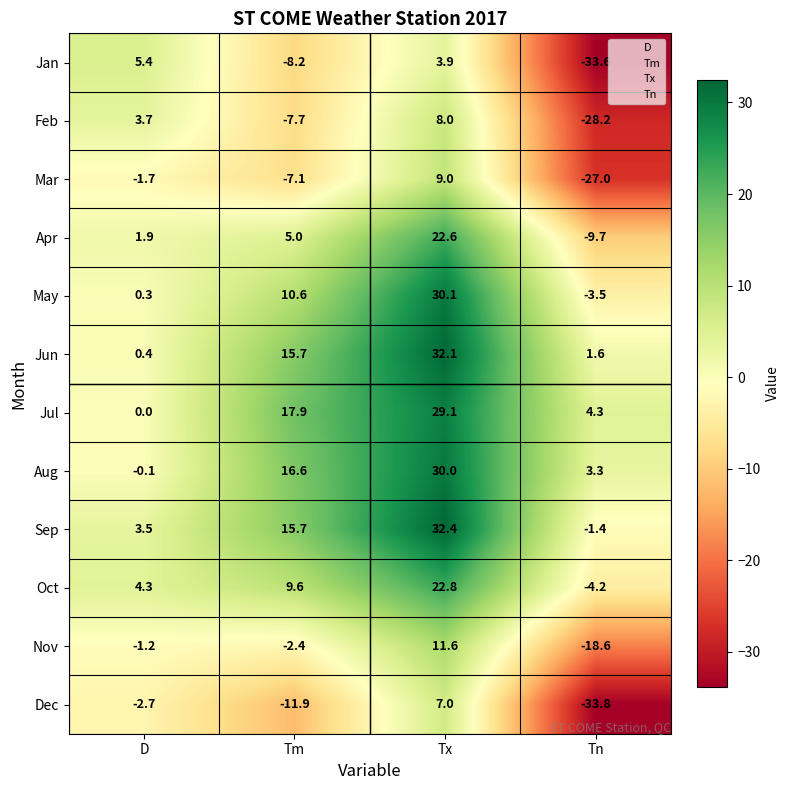

Rank the series by their maximum value, from highest to lowest.

Sep, Jun, May, Aug, Jul, Oct, Apr, Nov, Mar, Feb, Dec, Jan